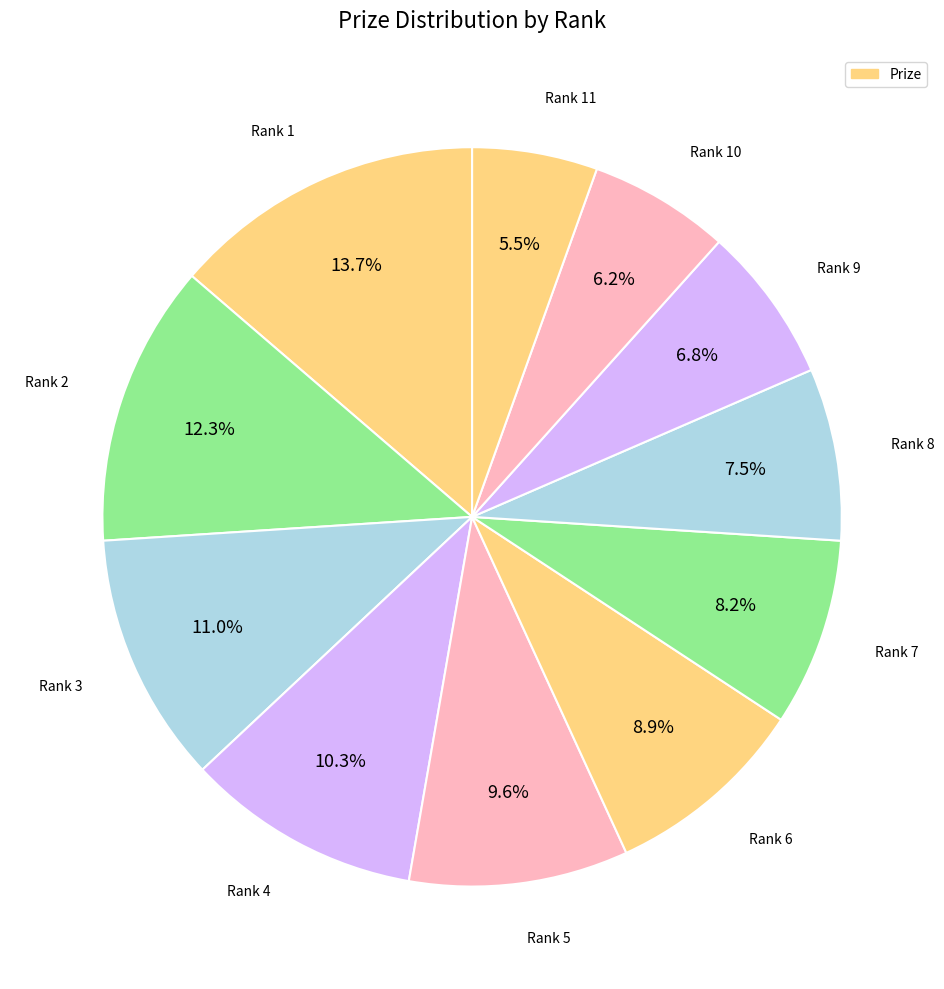

How many segments does this pie chart have?

11